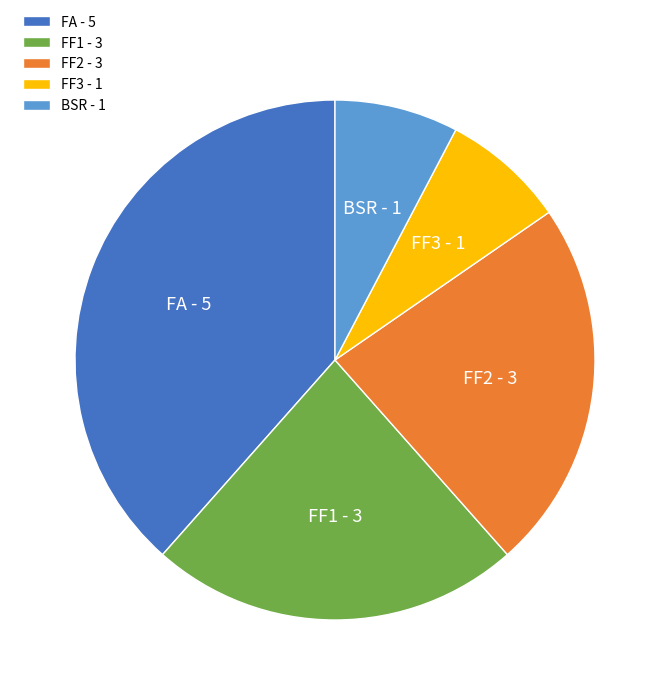

Which slice is the largest?

FA - 5